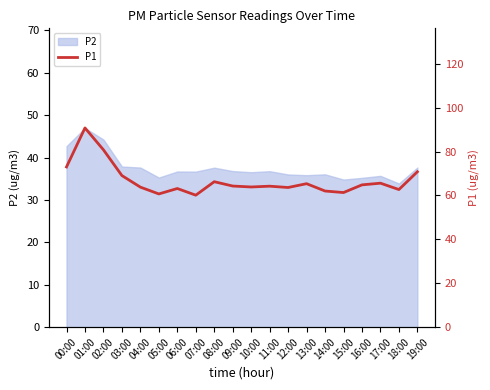

Rank the categories by value from highest to lowest.

01:00, 02:00, 00:00, 19:00, 03:00, 08:00, 17:00, 13:00, 16:00, 09:00, 11:00, 10:00, 04:00, 12:00, 06:00, 18:00, 14:00, 15:00, 05:00, 07:00